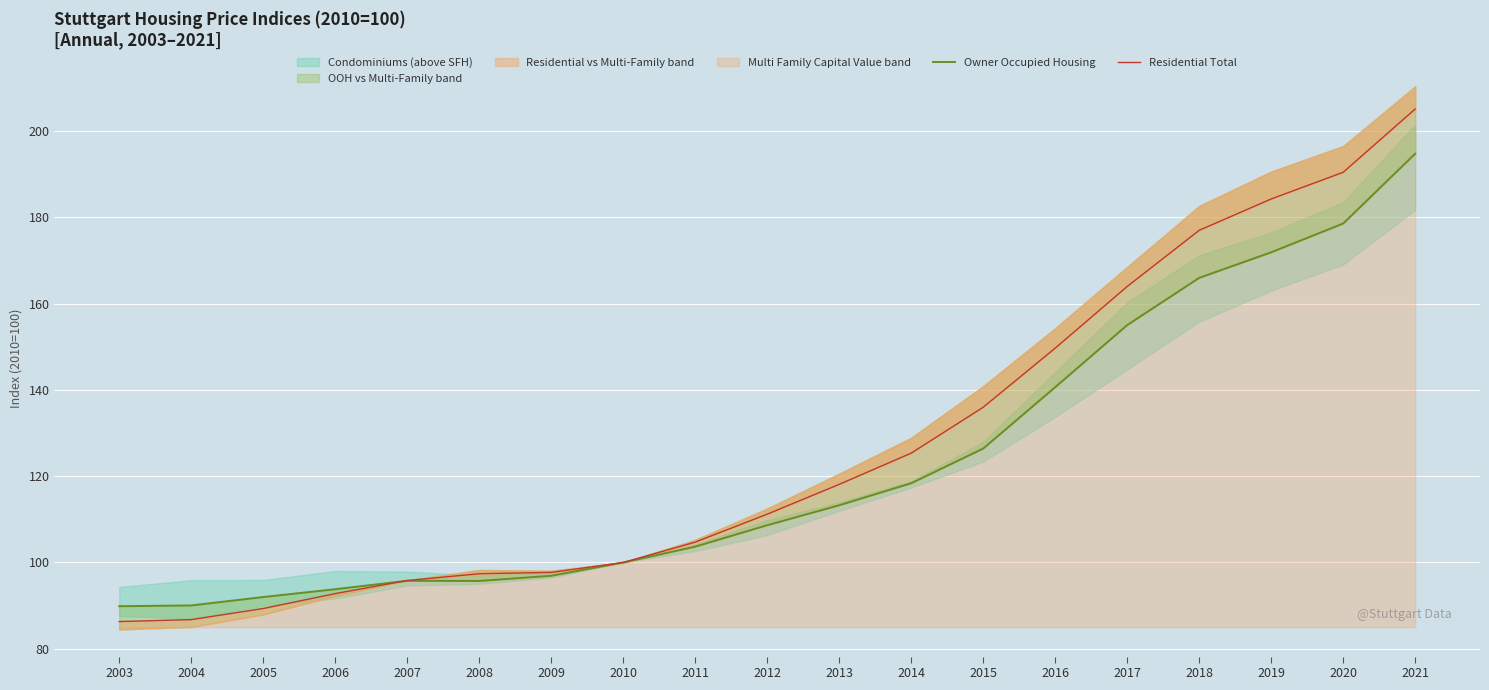

True or false: Residential Total has more than 2 points higher than both neighbors.

False